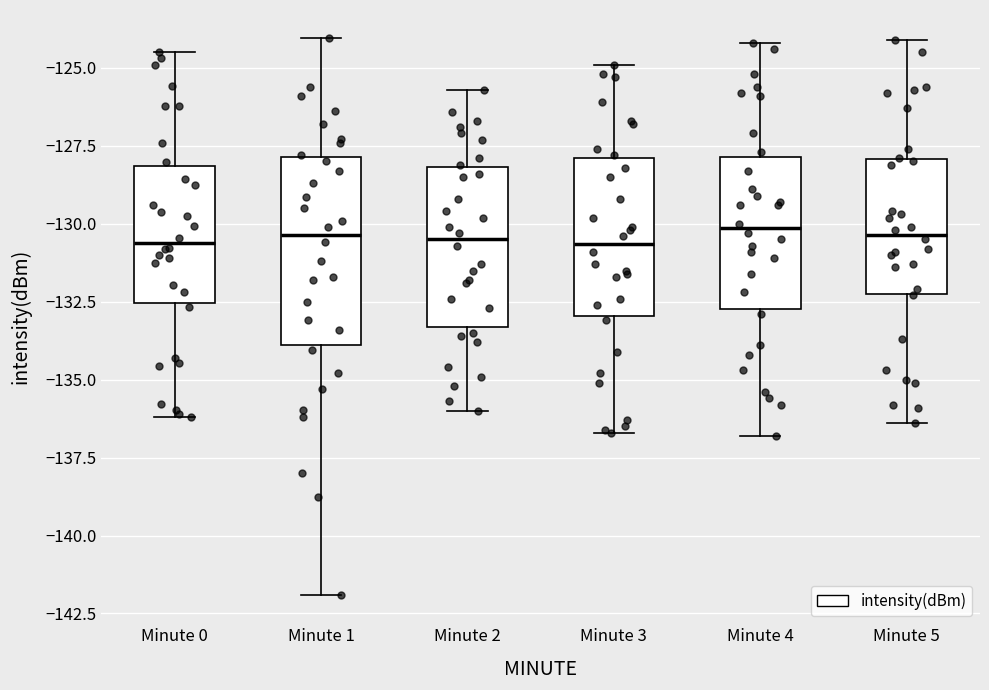

Reading left to right, read every box against the y-axis: the position of its median line, the range the box covers, and the ends of its whiskers. The values are not printed on the chart, so give them approximately, as read against the axis.

Minute 0: median -130.5, box -132.5 to -128.0, whiskers -136.0 to -124.5
Minute 1: median -130.5, box -134.0 to -128.0, whiskers -142.0 to -124.0
Minute 2: median -130.5, box -133.5 to -128.0, whiskers -136.0 to -125.5
Minute 3: median -130.5, box -133.0 to -128.0, whiskers -136.5 to -125.0
Minute 4: median -130.0, box -132.5 to -128.0, whiskers -137.0 to -124.0
Minute 5: median -130.5, box -132.0 to -128.0, whiskers -136.5 to -124.0